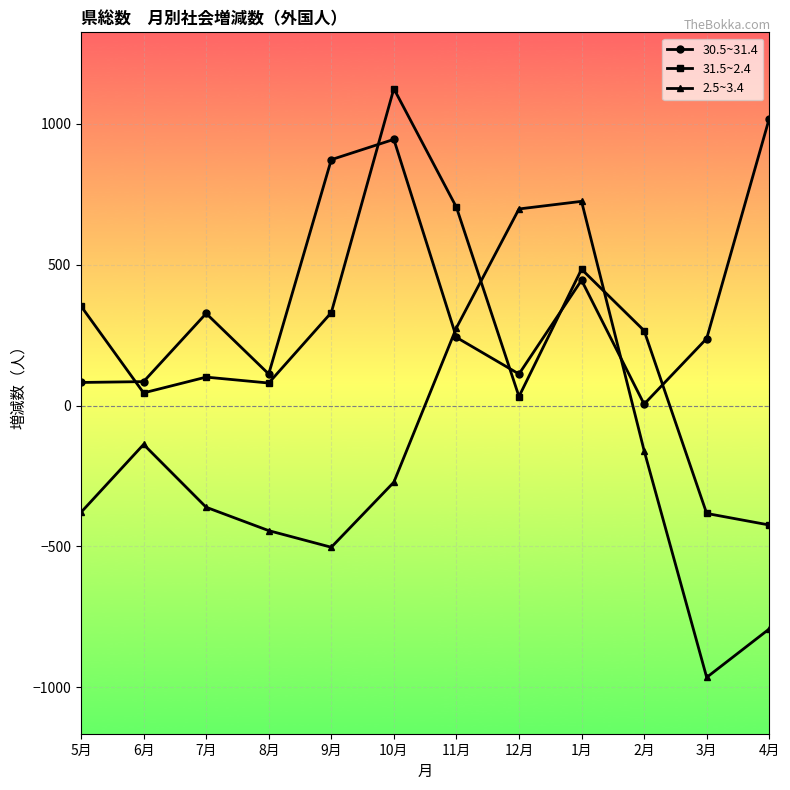

Is the value of 30.5~31.4 at 4月 greater than the value of 2.5~3.4 at 9月?

Yes